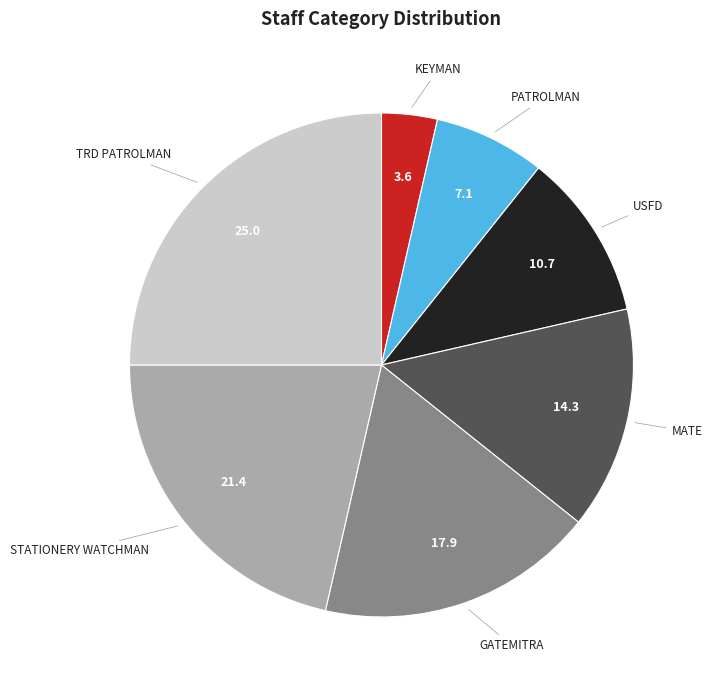

True or false: USFD accounts for 19% of the total.

False